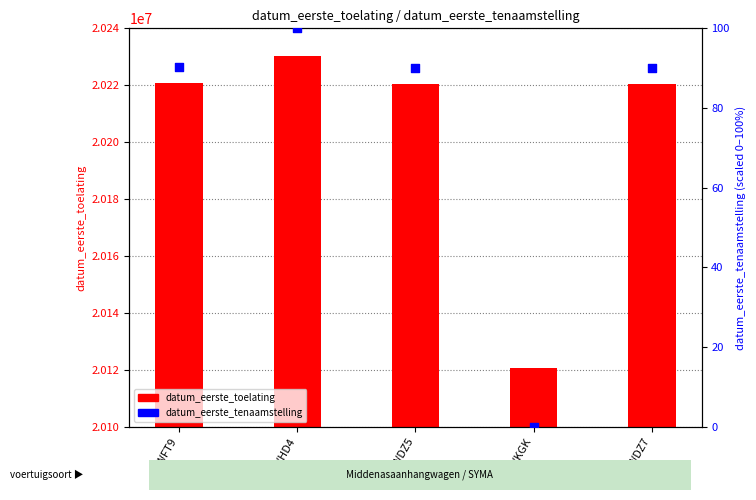

Which series has the largest total across all categories?

datum_eerste_toelating